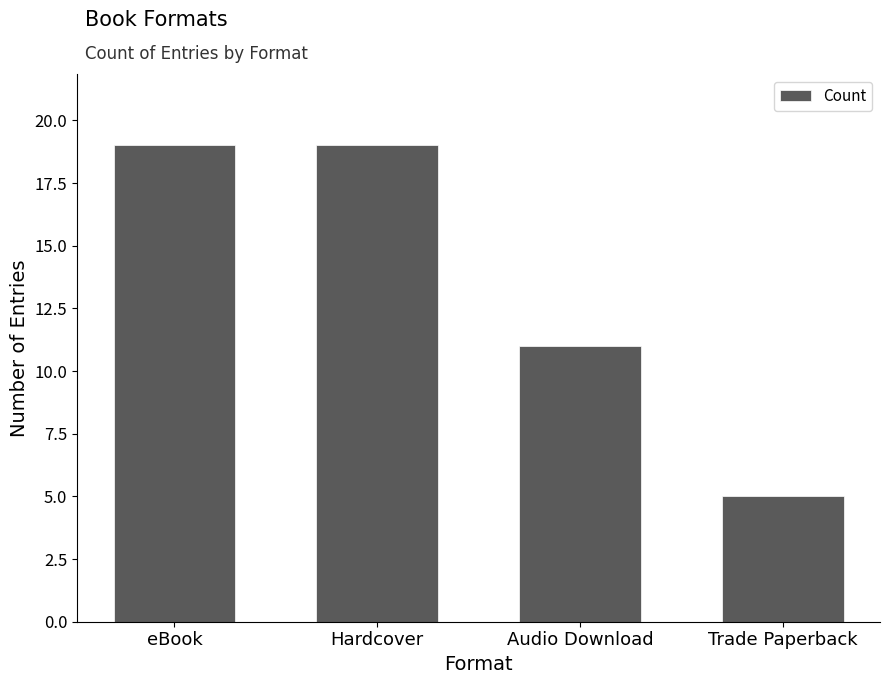

What is the label of the 2nd bar from the left?

Hardcover